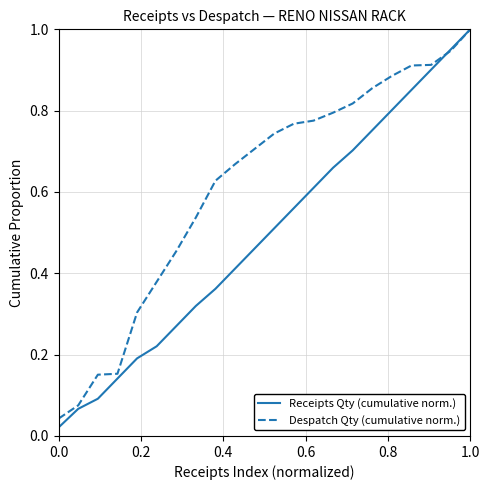

List the series in order of their overall mean, lowest first.

Receipts Qty (cumulative norm.), Despatch Qty (cumulative norm.)